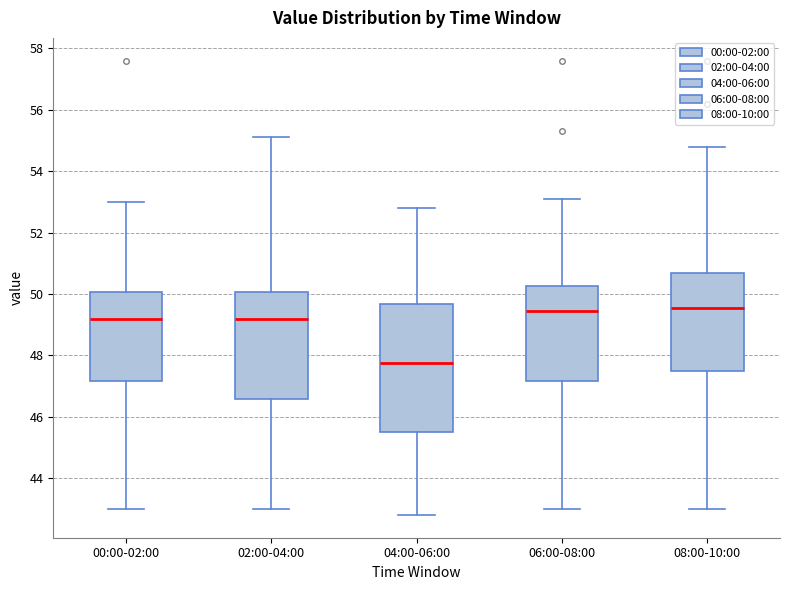

Where is the lower edge of the box for 02:00-04:00 on the y-axis? The values are not printed on the chart, so give them approximately, as read against the axis.

46.6